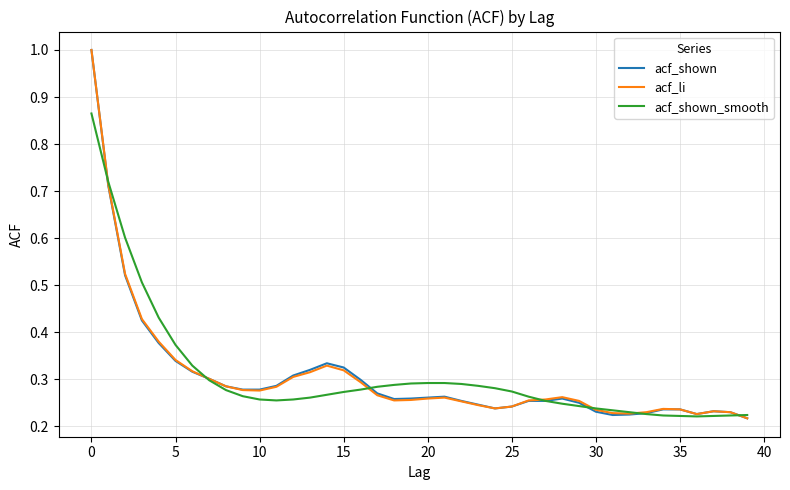

What is the greatest value displayed?

1.0